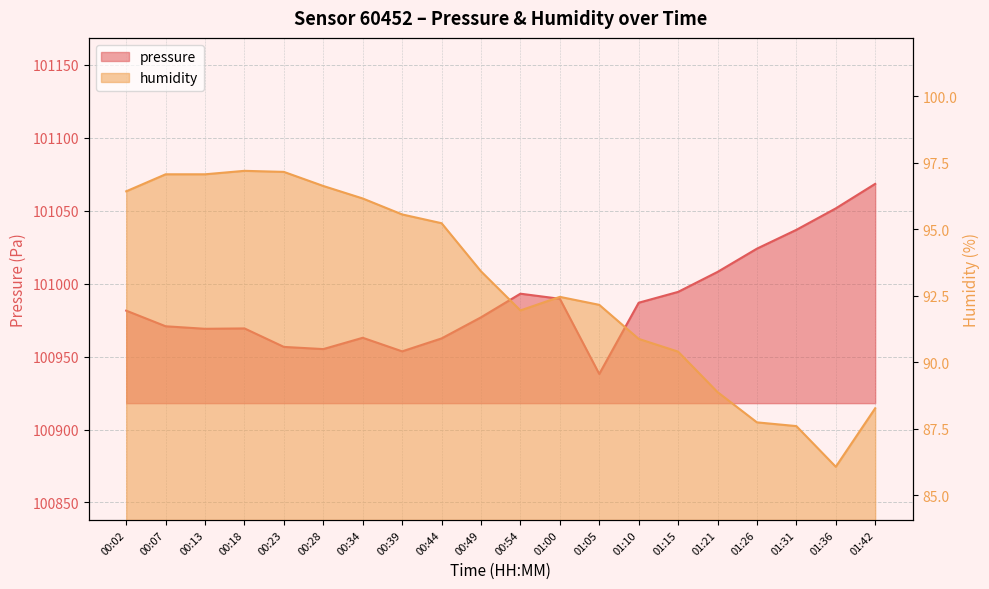

Rank the series by their maximum value, from highest to lowest.

pressure, humidity